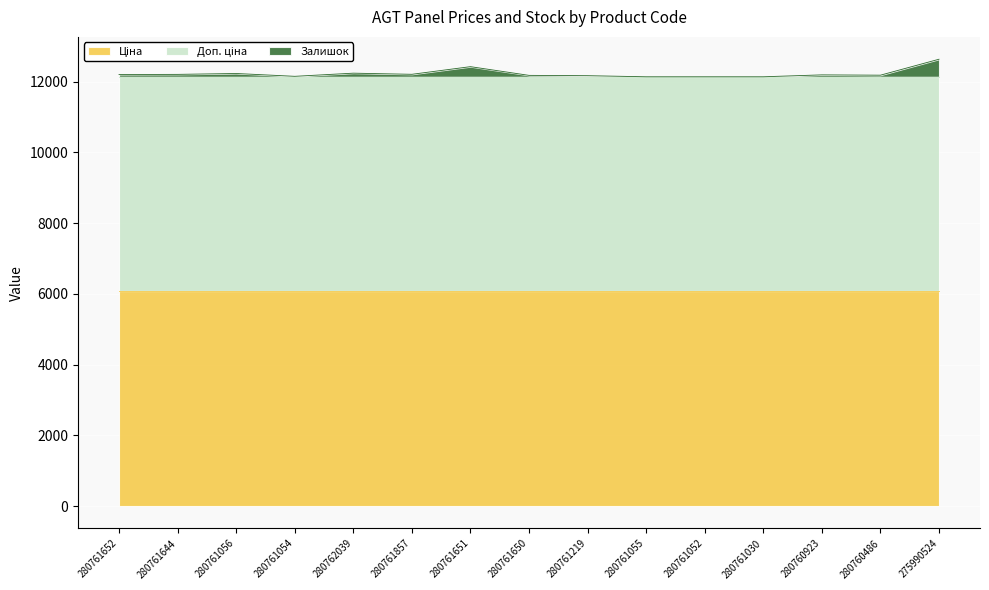

What is the label of the 8th point from the right?

280761650